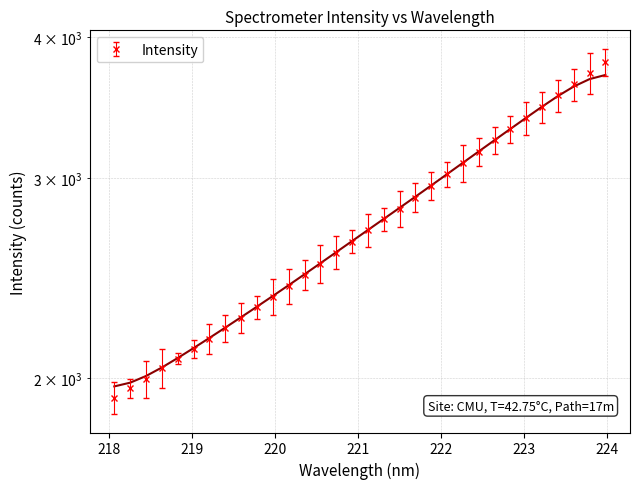

What is the smallest value displayed?

1920.7